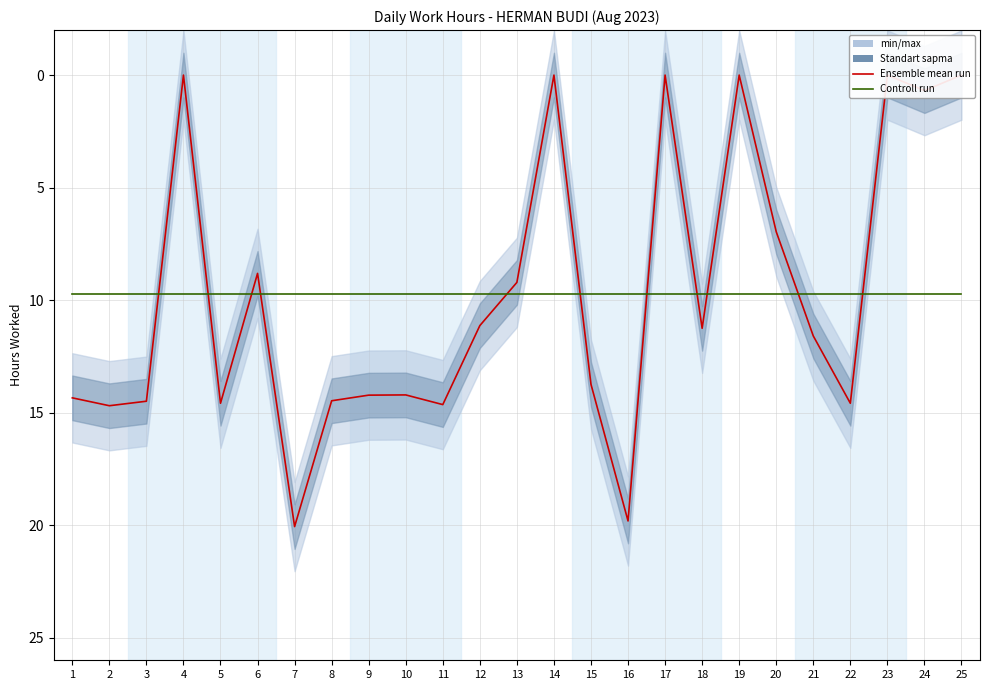

Is the value of Controll run at 5 greater than the value of Ensemble mean run at 16?

No